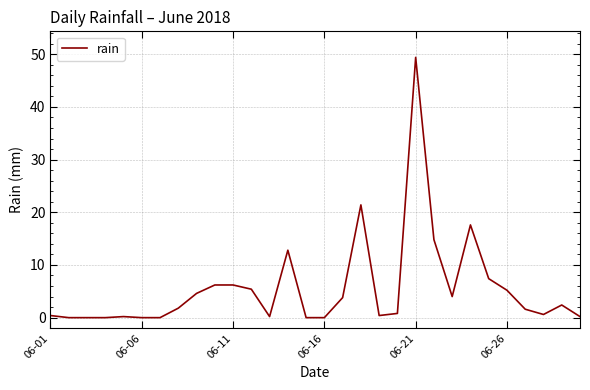

What is the difference between the maximum and second lowest values?

49.4